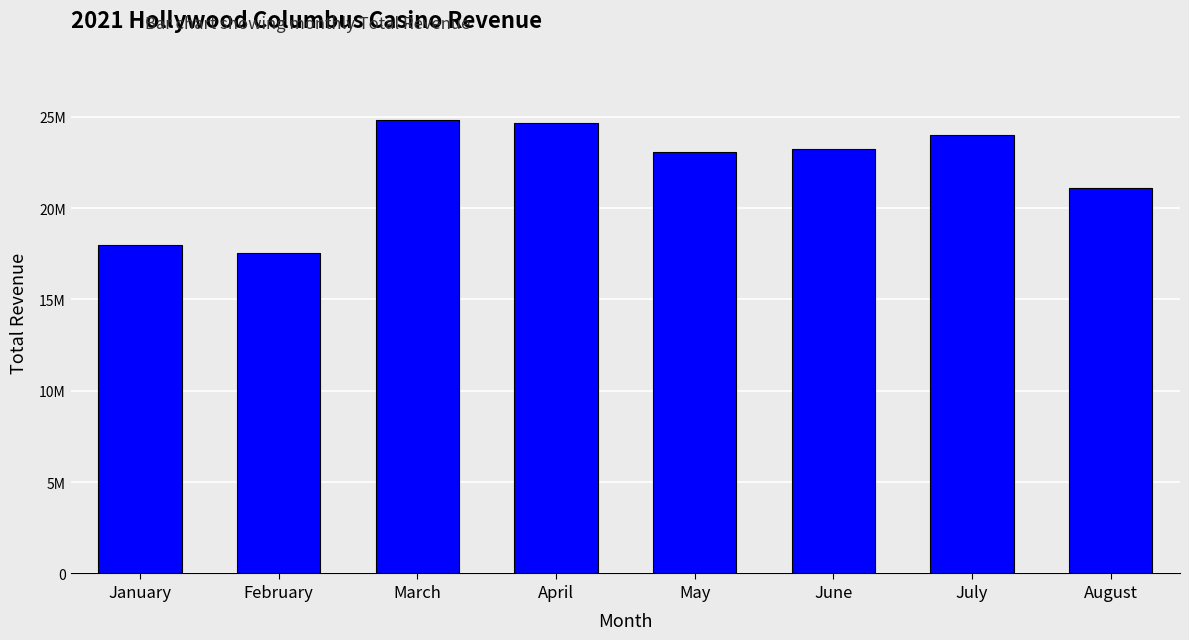

Are the bars horizontal?

No